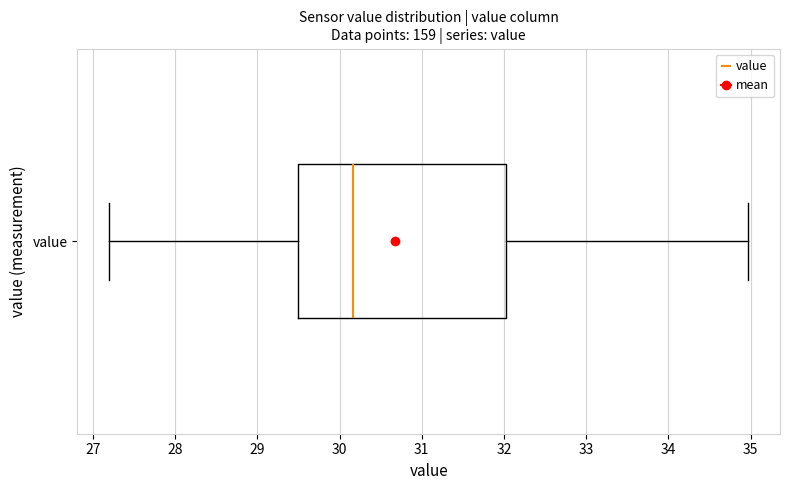

Where does the right whisker of the box for value end on the x-axis? The values are not printed on the chart, so give them approximately, as read against the axis.

35.0